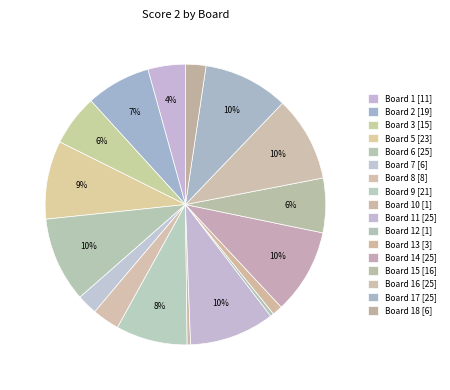

How many segments does this pie chart have?

17